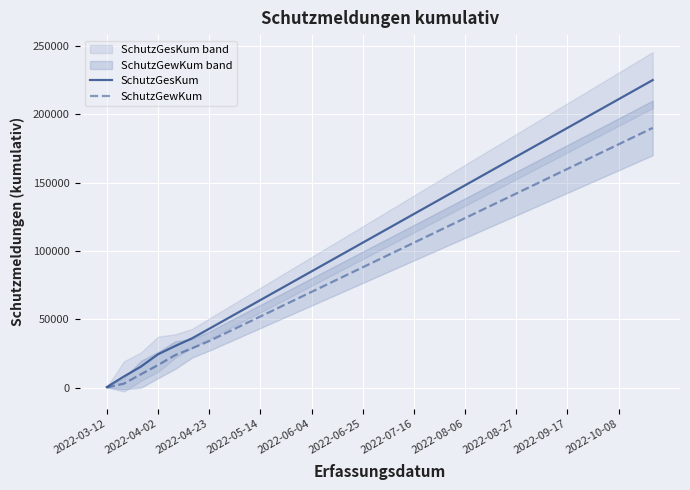

What is the approximate value of SchutzGesKum at 2022-06-25, to the nearest 10?

106000